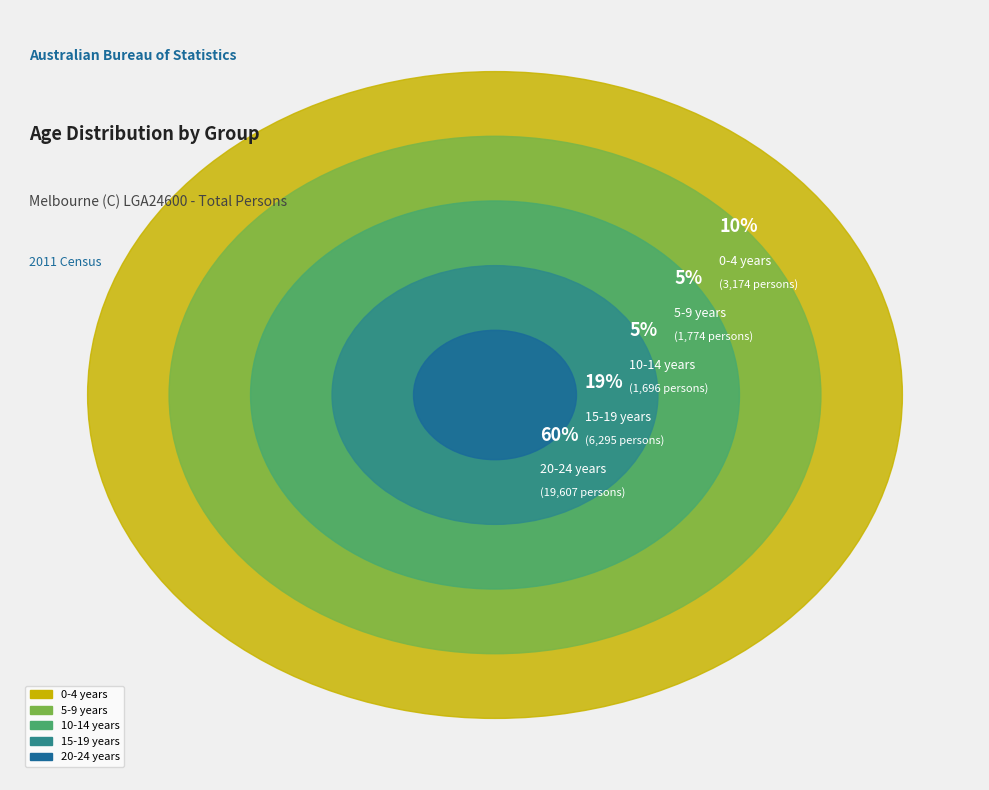

What portion of the pie excludes 20-24 years?

39.8%